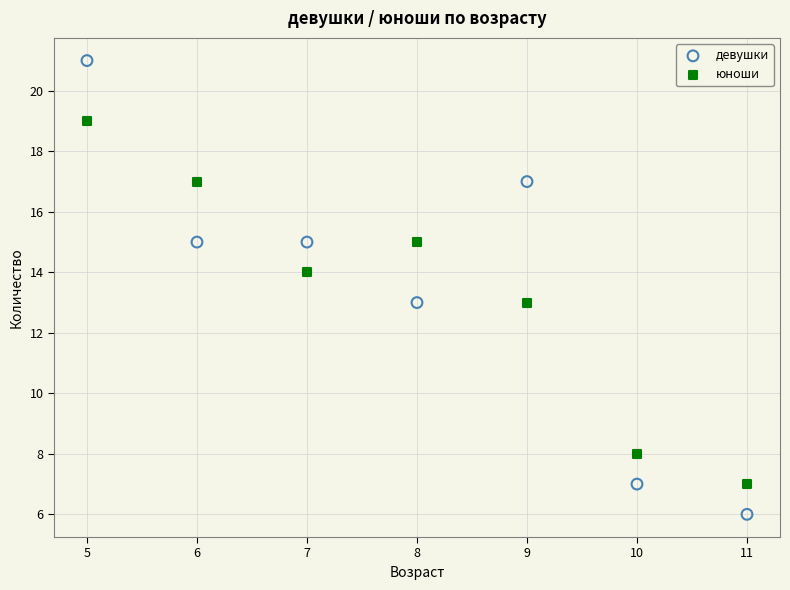

Which series has the largest Y range (max minus min)?

девушки